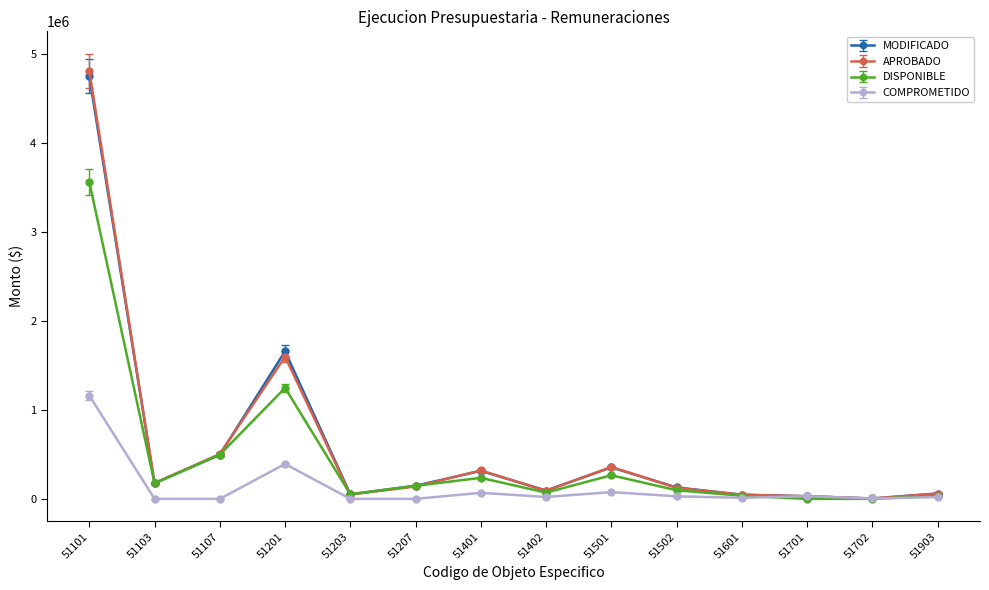

Where is the first local maximum for MODIFICADO?

51201